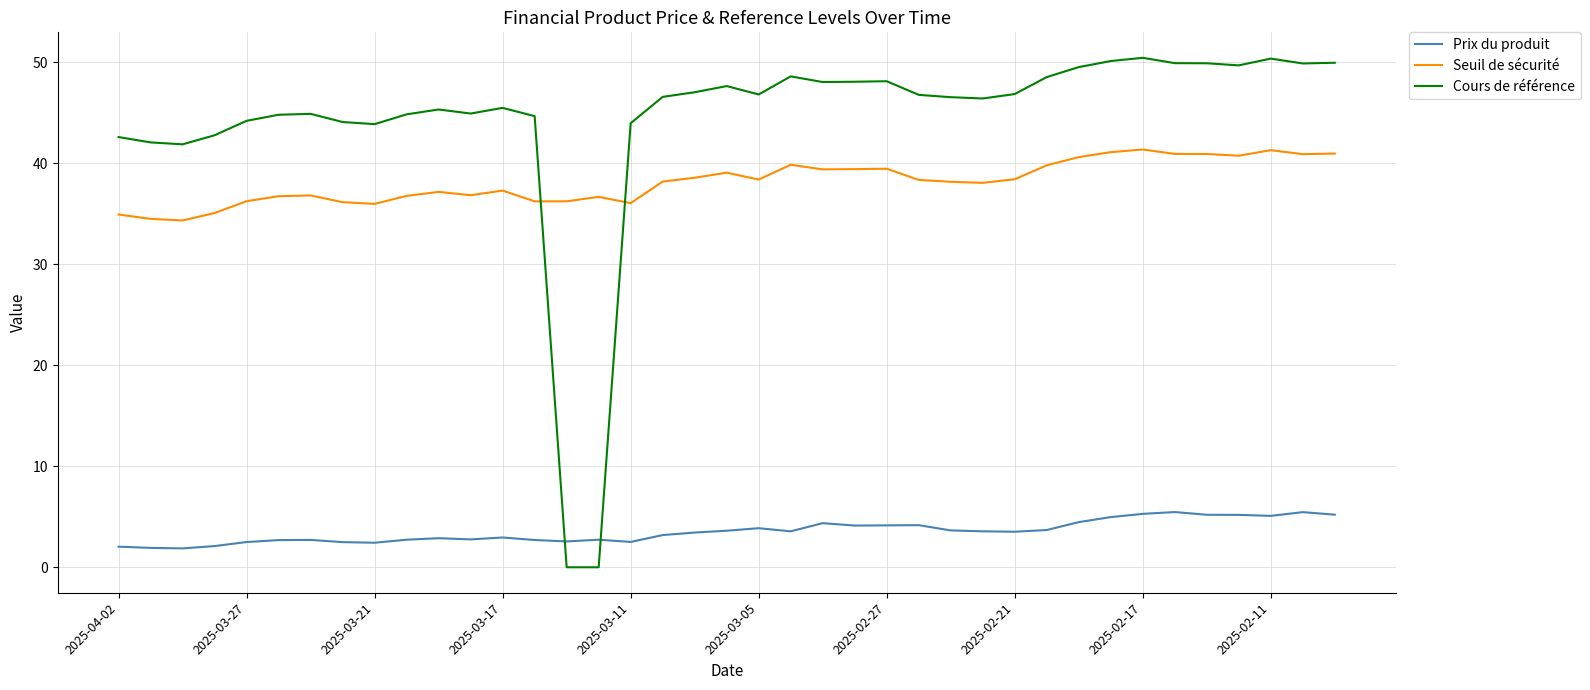

List the series in order of their peak value, highest first.

Cours de référence, Seuil de sécurité, Prix du produit